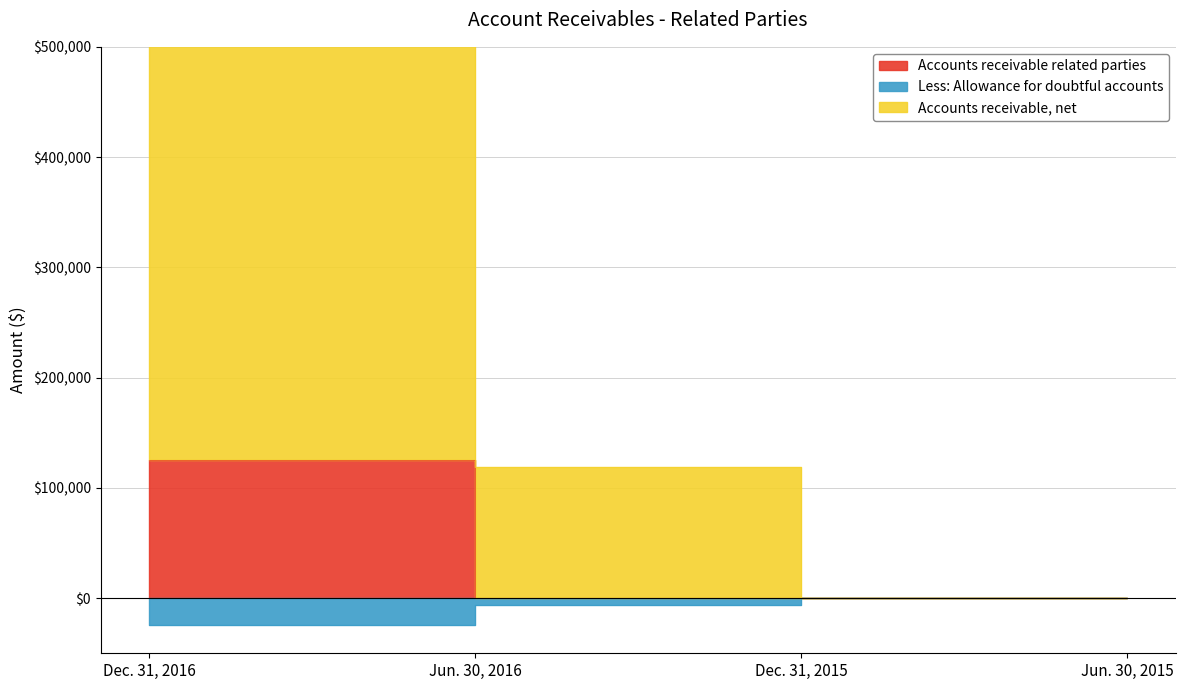

At how many categories does at least one series exceed 371956?

1